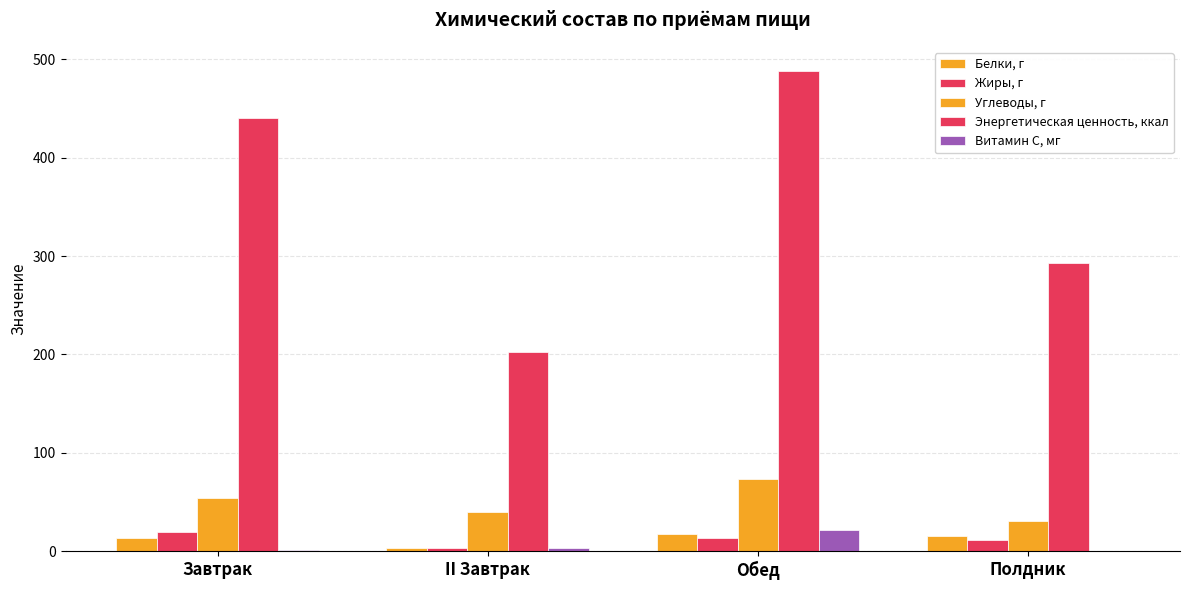

Are the bars grouped side by side (vs. stacked)?

Yes